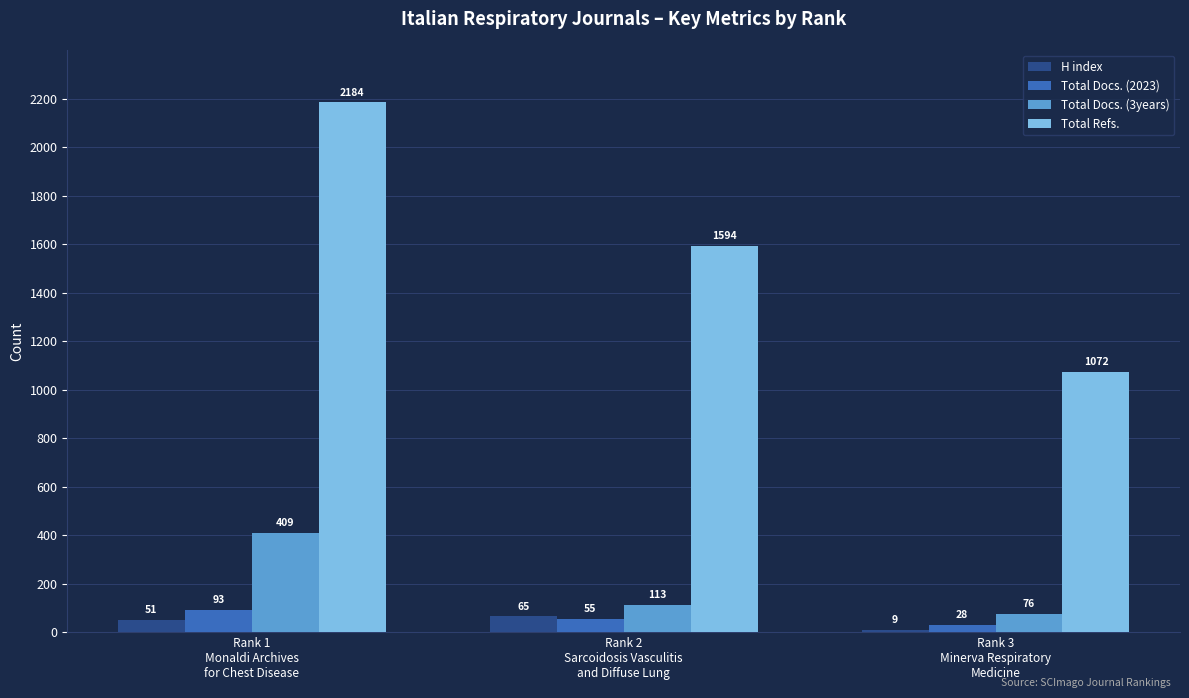

What is the sum of the Total Refs. values at Rank 3
Minerva Respiratory
Medicine and Rank 1
Monaldi Archives
for Chest Disease?

3256